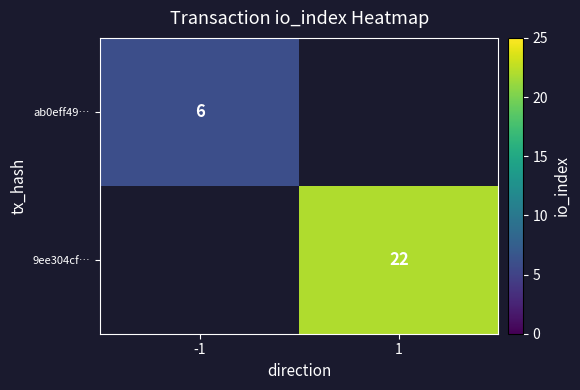

Is it true that ab0eff49… equals 6 at -1?

True